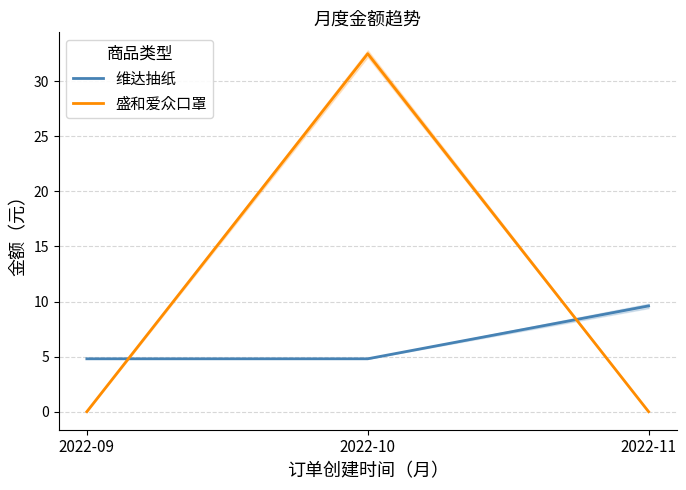

At which category is the sum across all series the highest?

2022-10